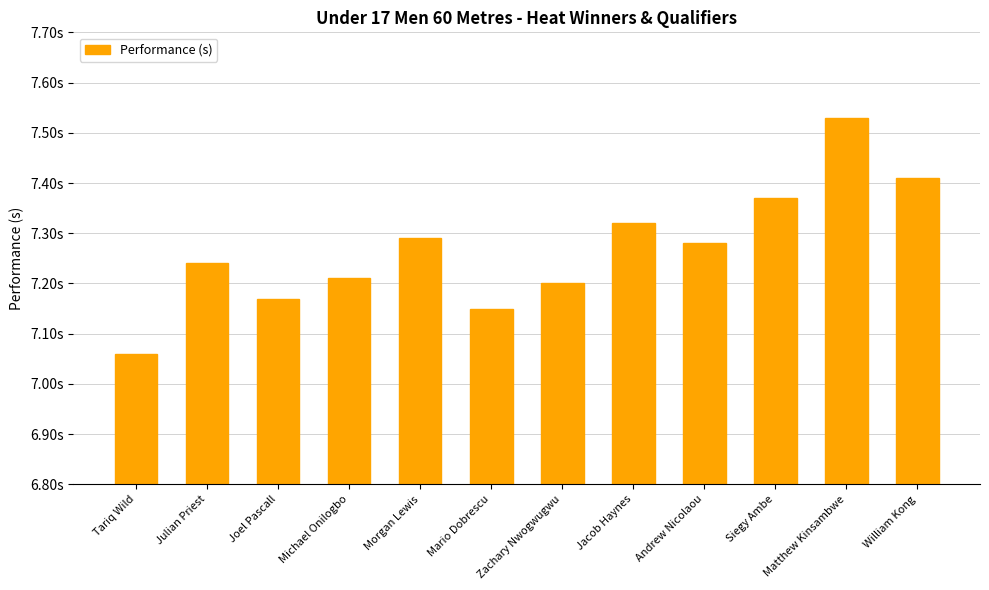

What is the difference between the maximum and minimum values?

0.5